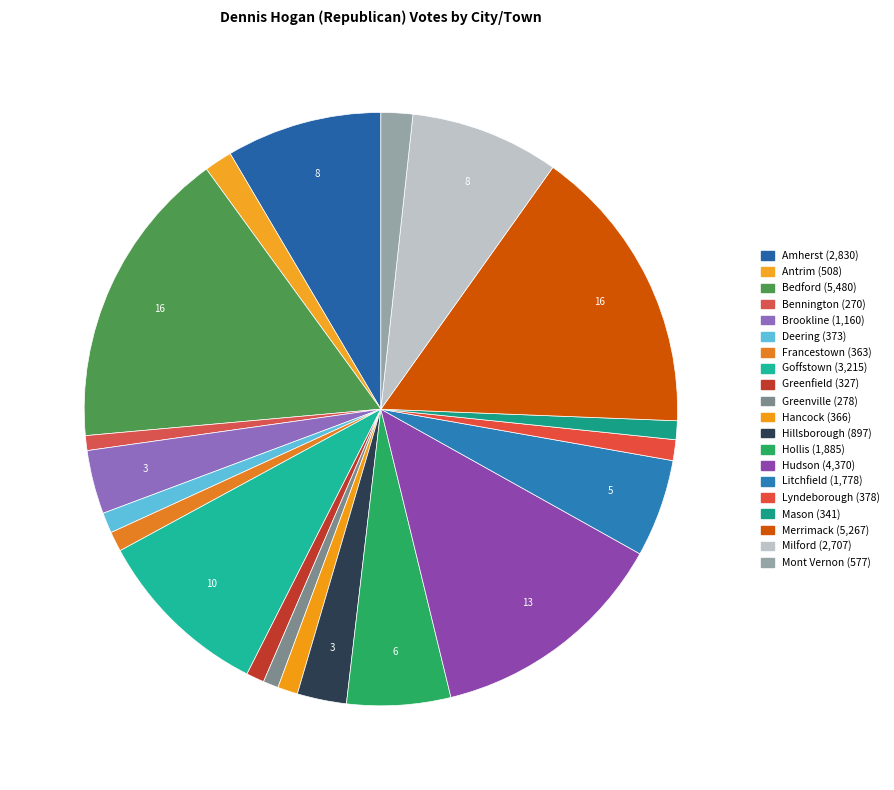

The Mason slice represents 14% of the pie. True or false?

False